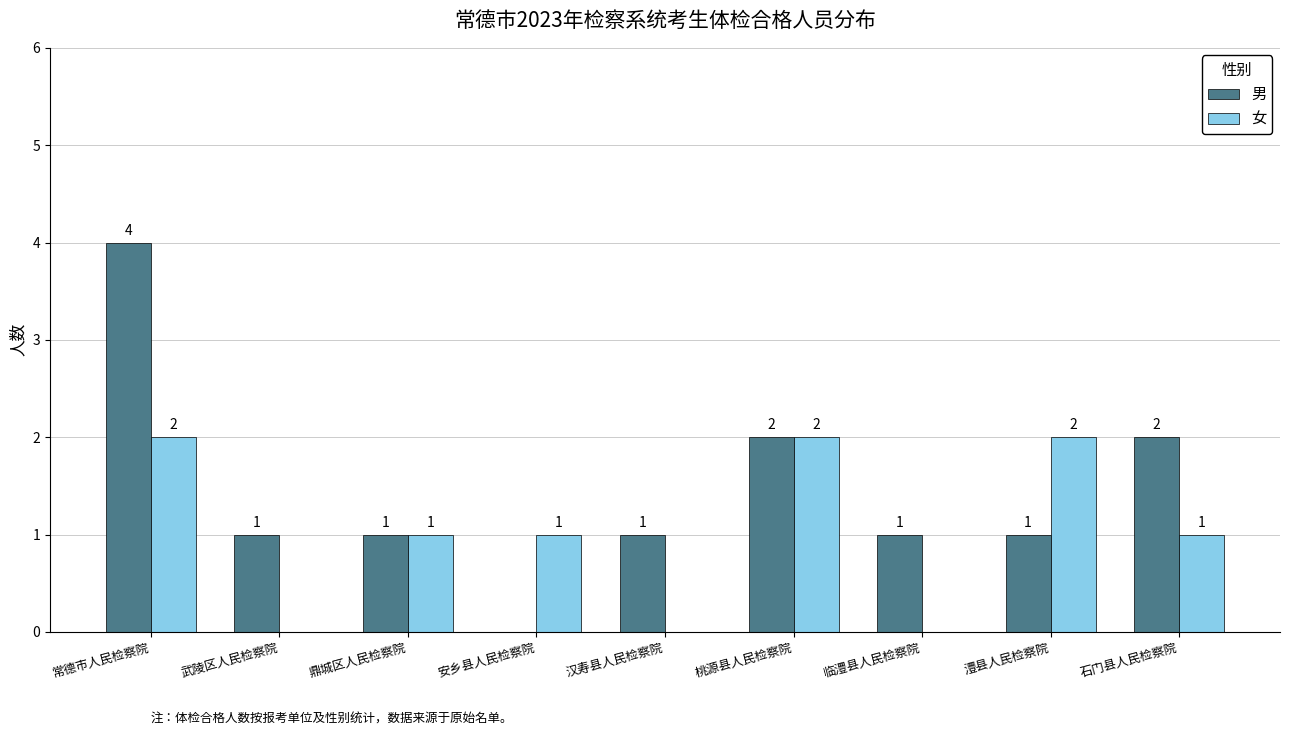

At which category is the sum across all series the highest?

常德市人民检察院